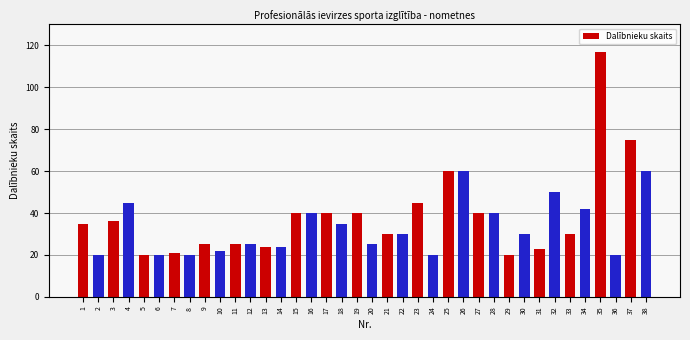

True or false: the data shows 49 at 30.

False